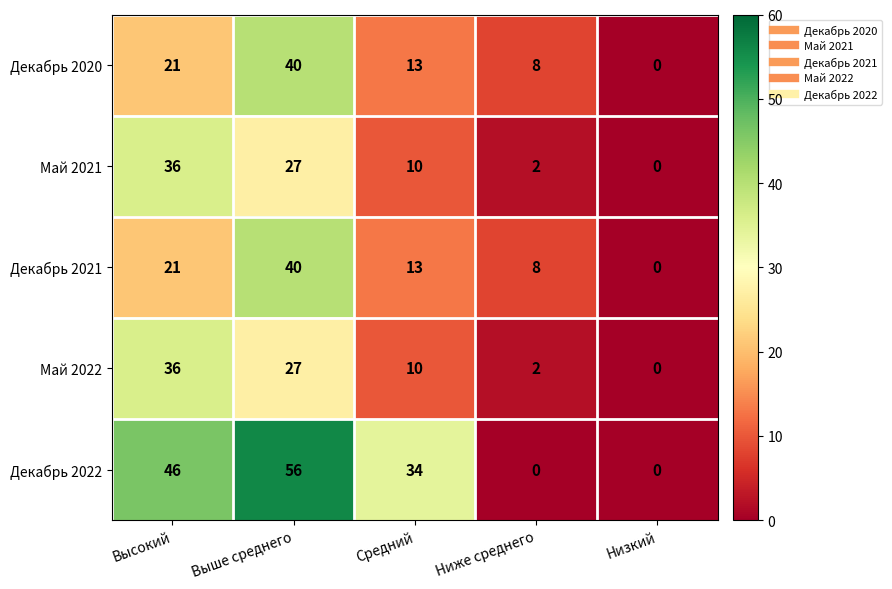

Read the Май 2021 value at Высокий, to the nearest 5.

35